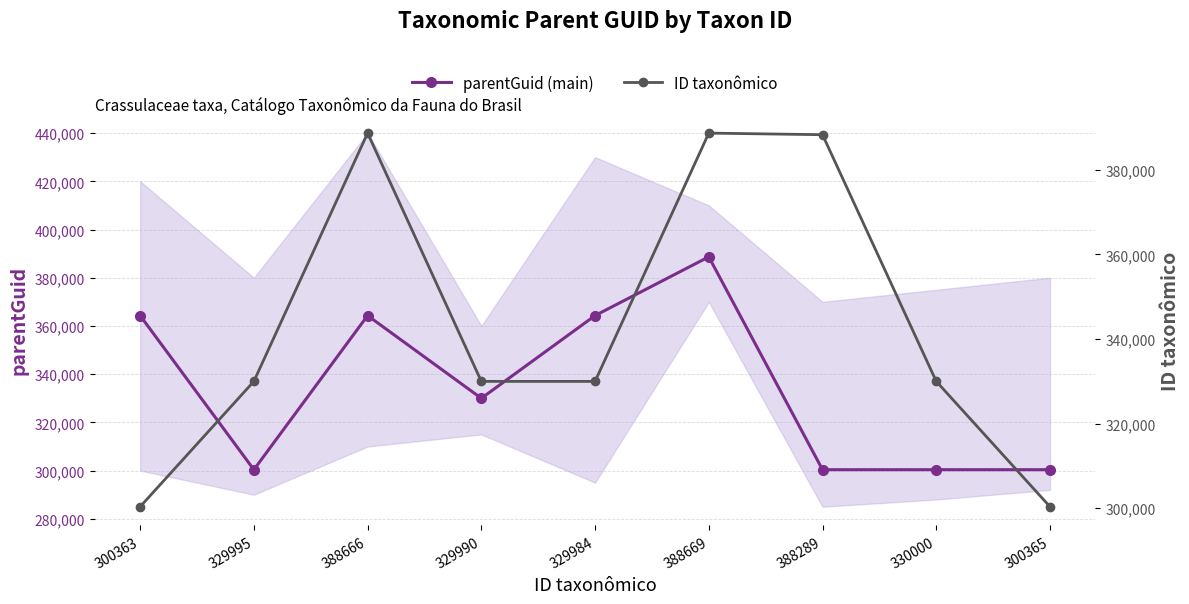

Rank the categories by parentGuid (main) value from highest to lowest.

388669, 300363, 388666, 329984, 329990, 329995, 388289, 330000, 300365